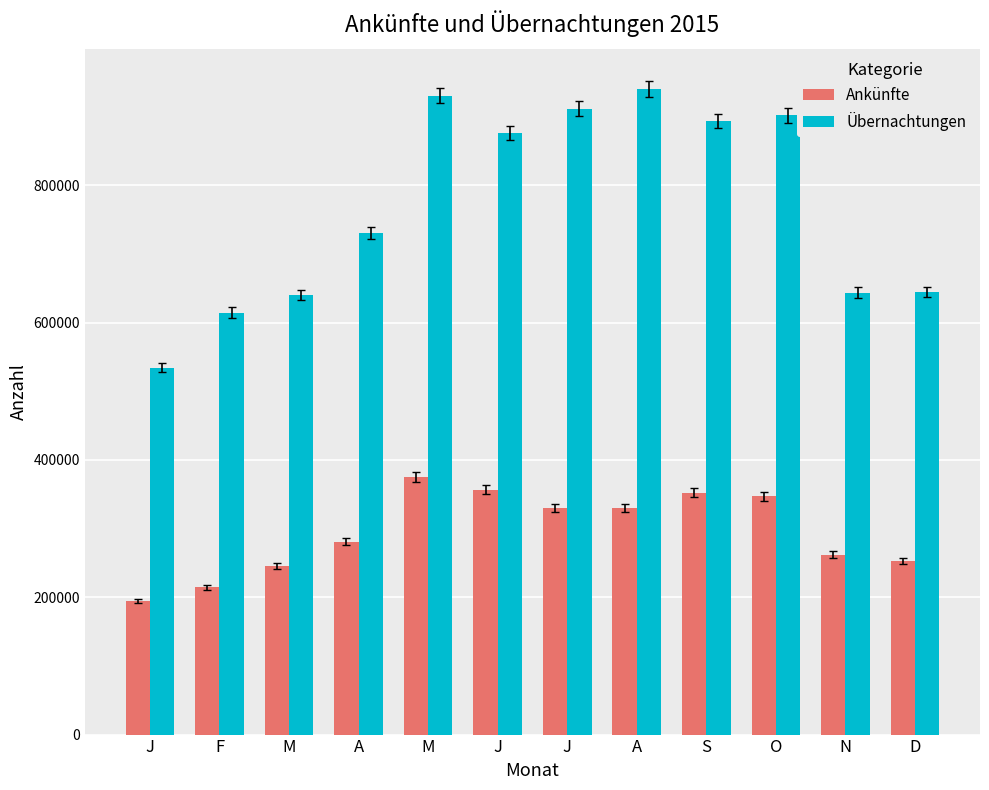

List the series in order of their overall mean, lowest first.

Ankünfte, Übernachtungen